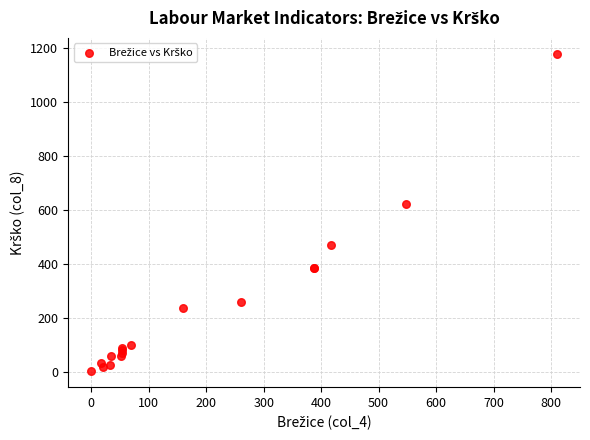

What Y value in the scatter plot is closest to 589?

620